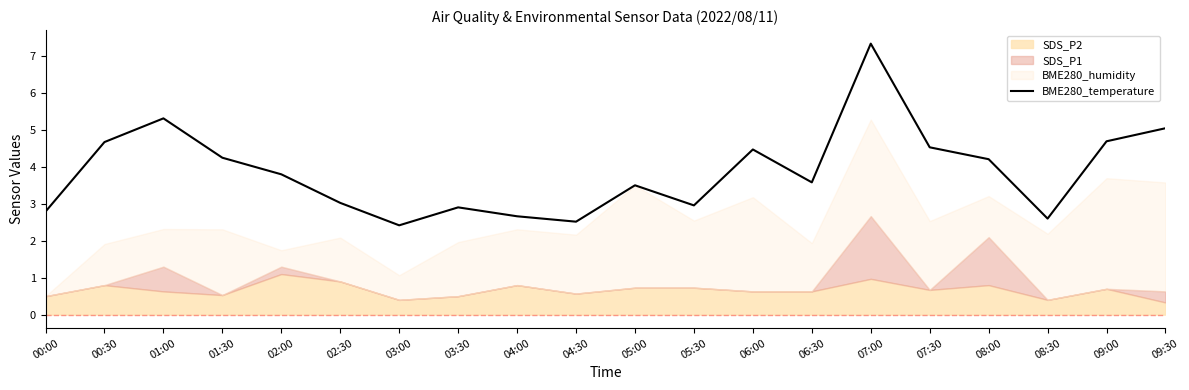

How many lines are shown in the chart?

1